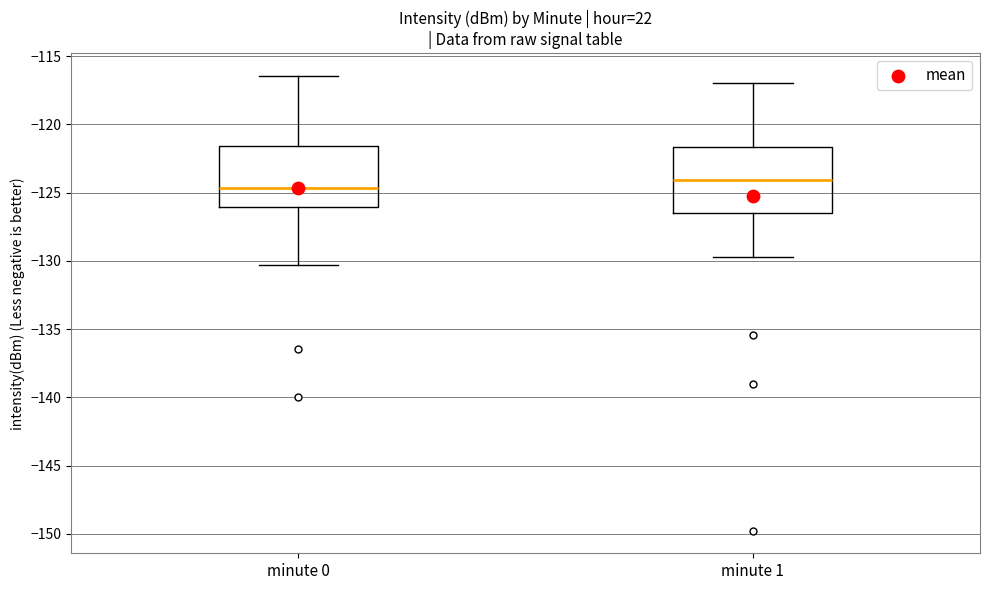

Reading left to right, transcribe this box plot: for each box, give where its median line is, the range the box spans, and where its two whiskers end, as read against the y-axis. The values are not printed on the chart, so give them approximately, as read against the axis.

minute 0: median -124.5, box -126.0 to -121.5, whiskers -130.5 to -116.5
minute 1: median -124.0, box -126.5 to -121.5, whiskers -129.5 to -117.0